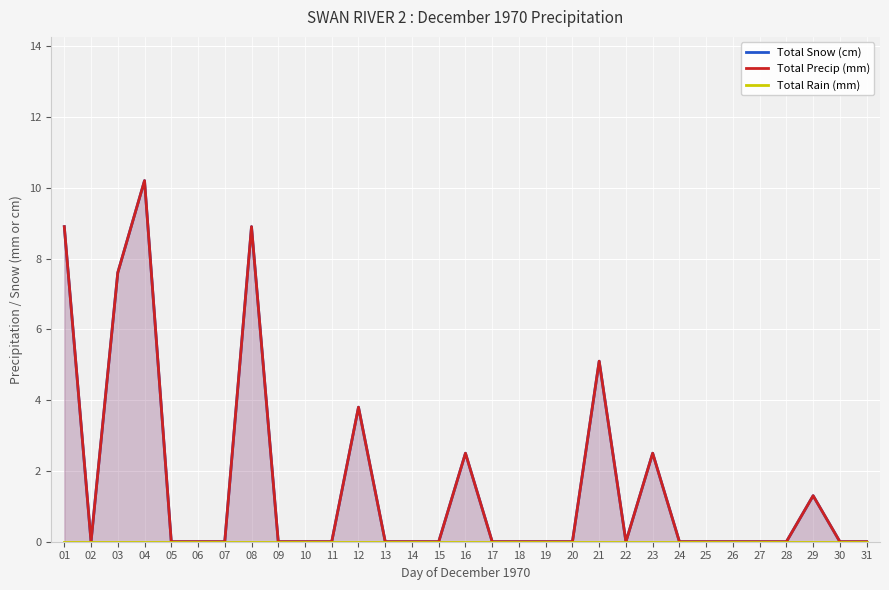

How many lines are shown in the chart?

3